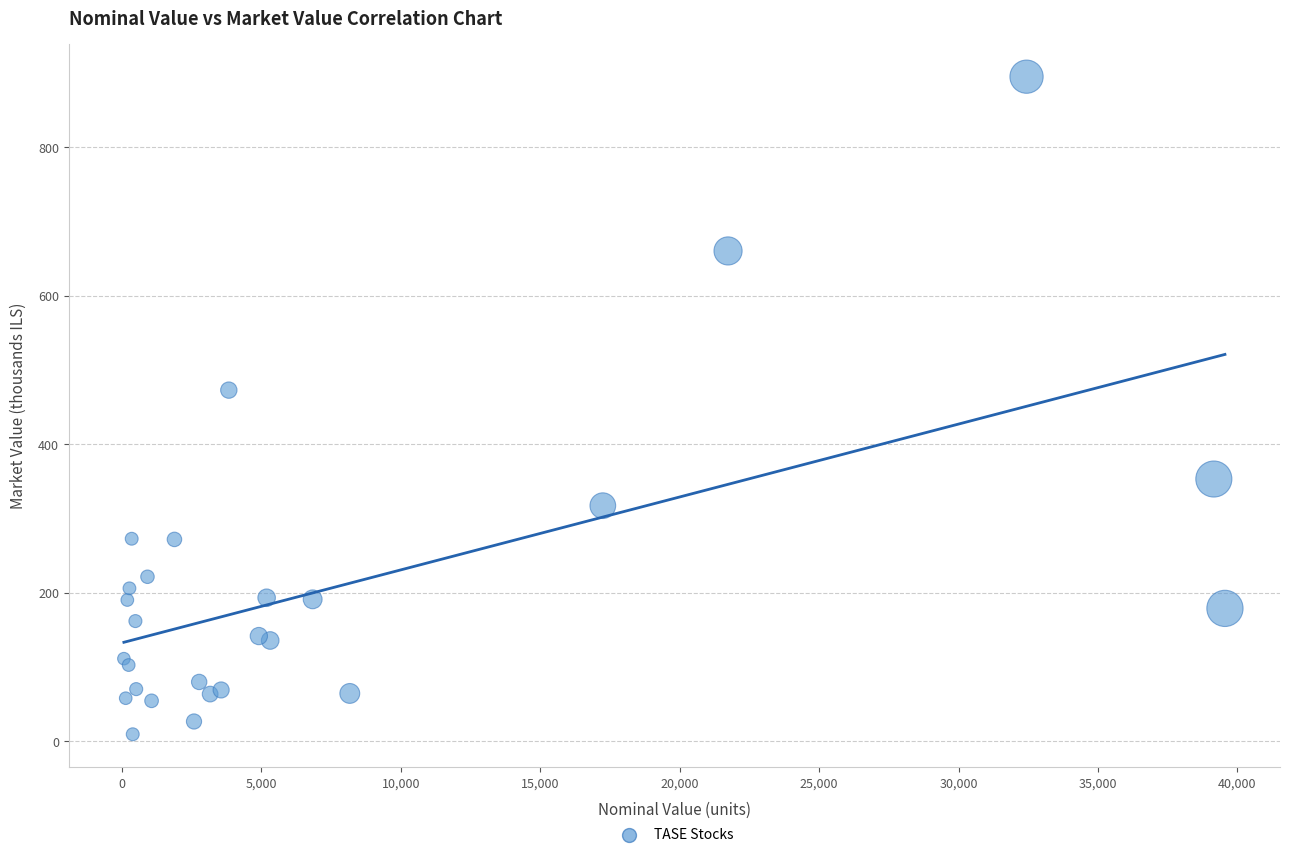

What Y value in the scatter plot is closest to 452?

472.9